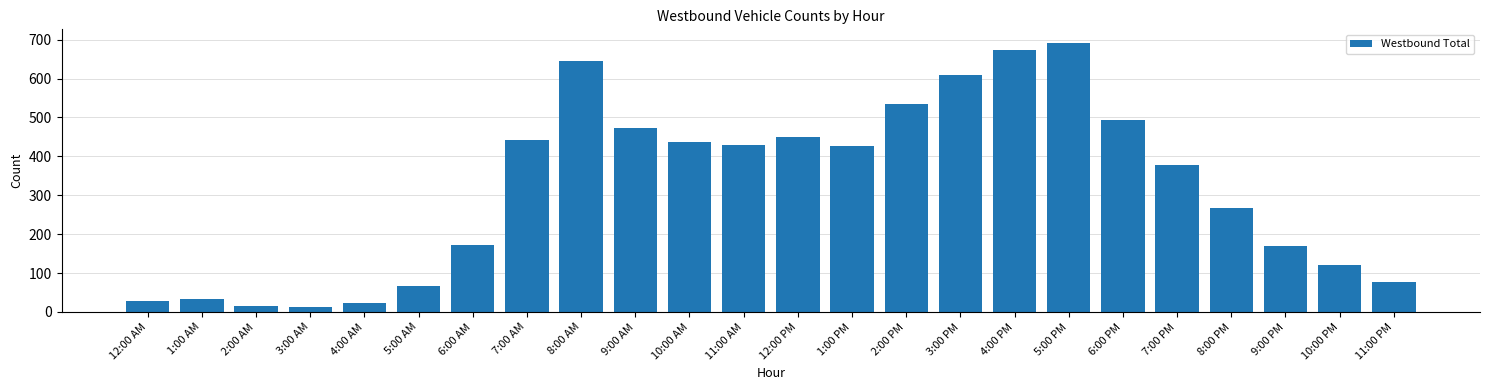

What is the difference between the maximum and minimum values?

679